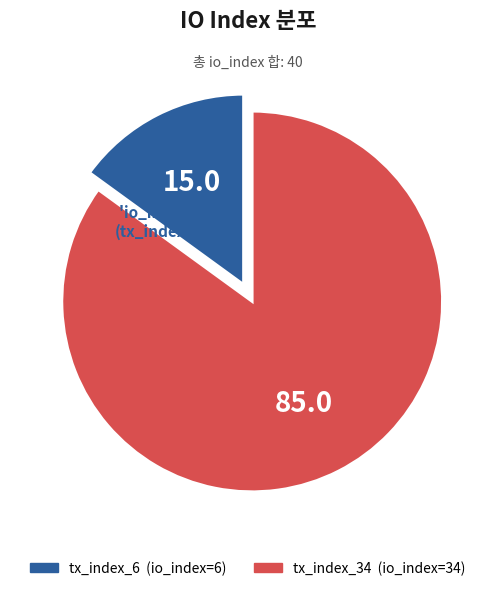

Which category has the smallest portion of the pie?

tx_index_6